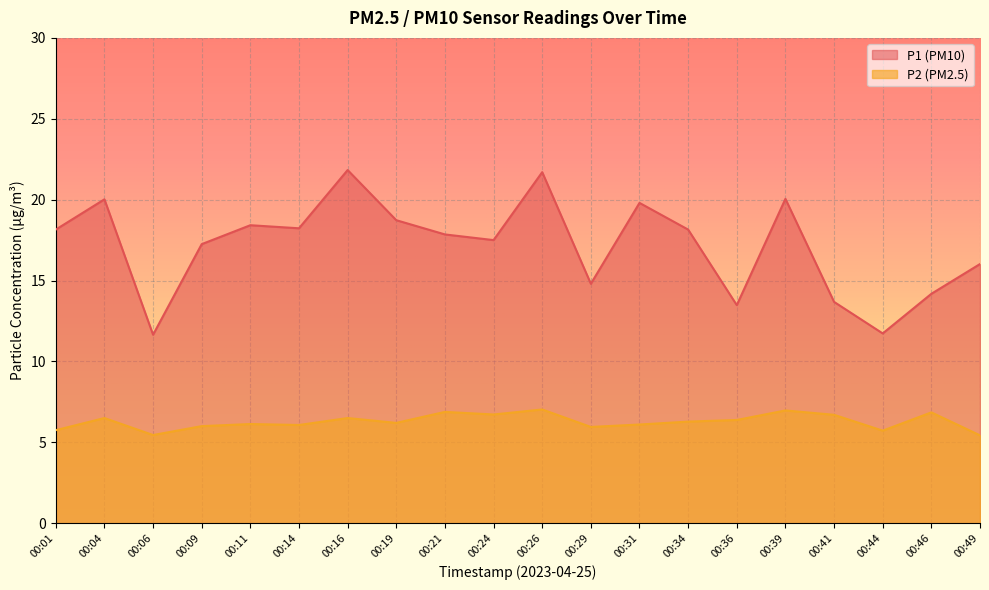

Rank the series at 00:16 from highest to lowest value.

P1 (PM10), P2 (PM2.5)